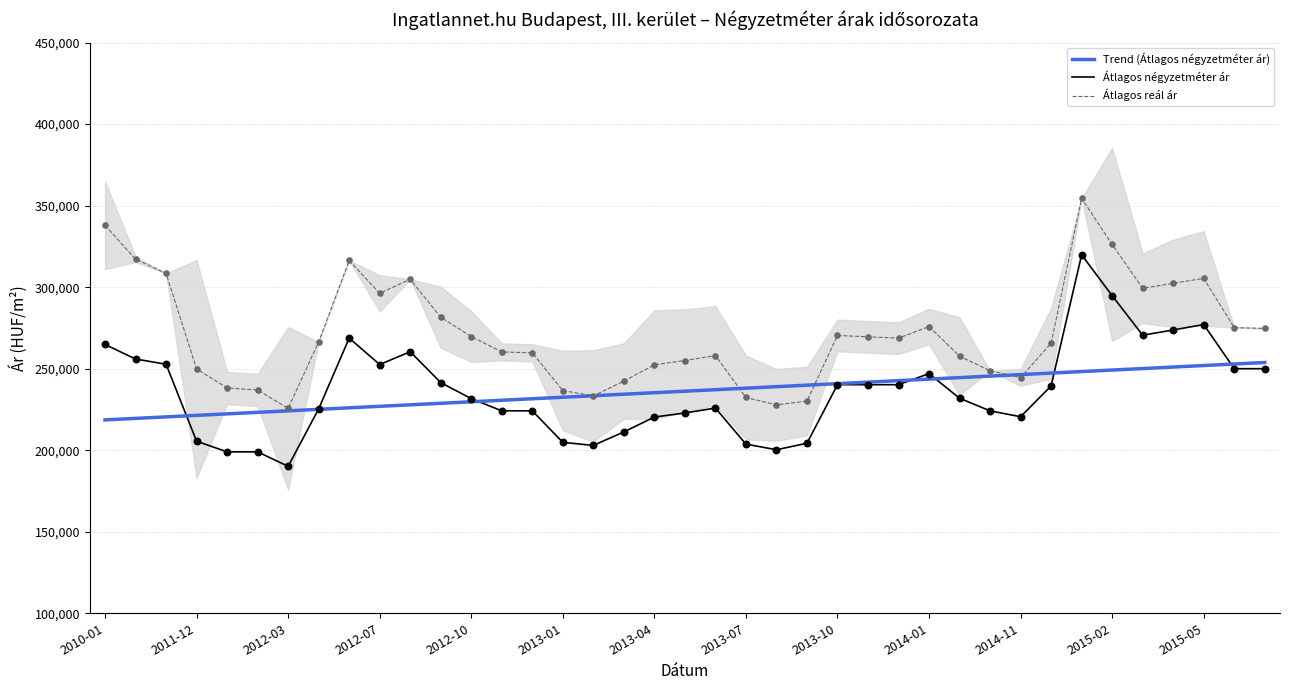

Which series has the largest Y range (max minus min)?

Átlagos négyzetméter ár